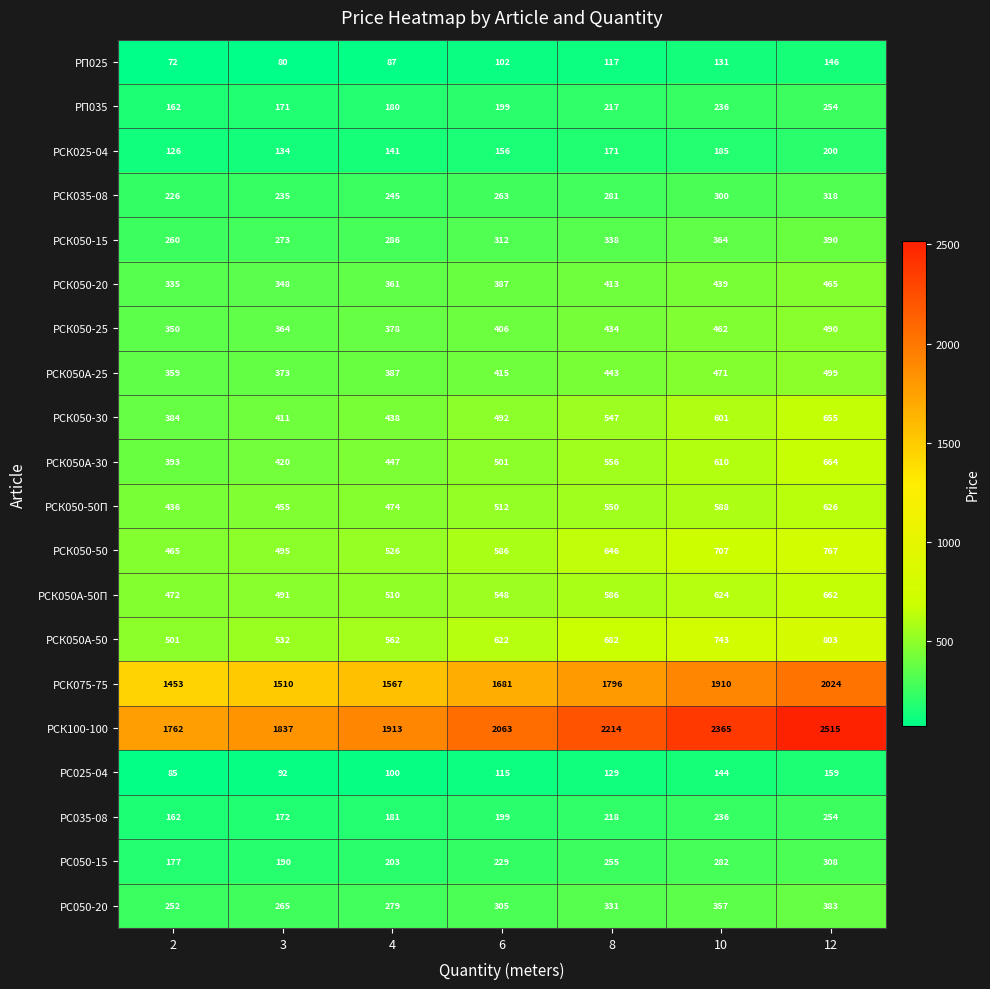

At which category is the sum across all series the highest?

12